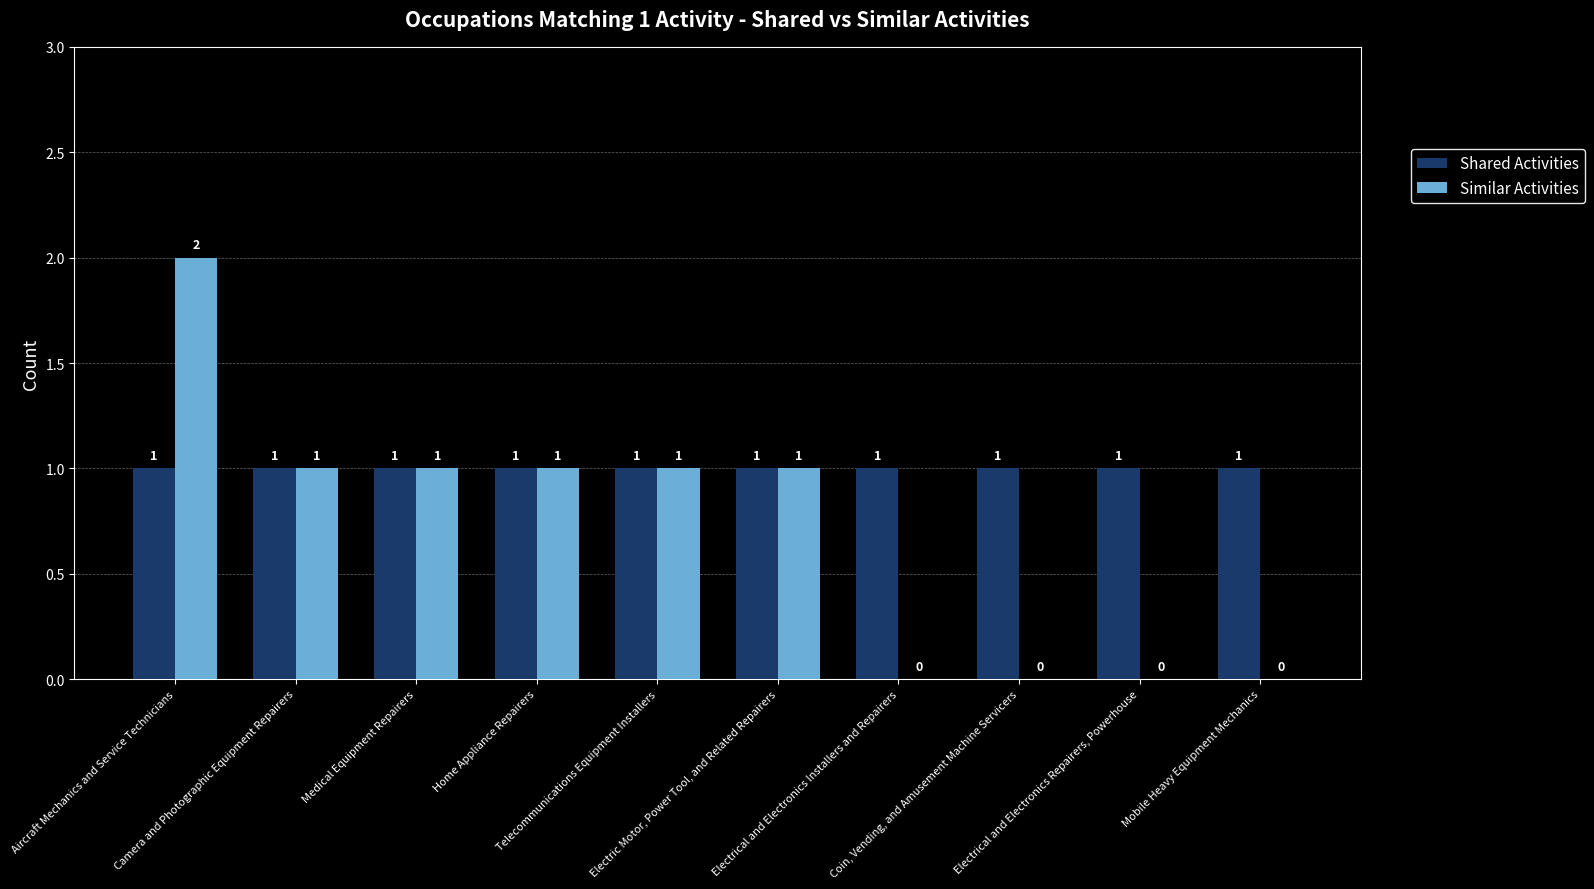

What is the sum of all Shared Activities values?

10